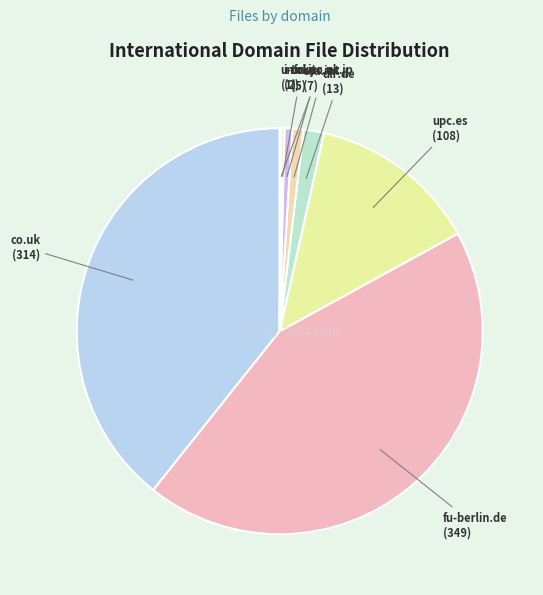

Which slice is the largest?

fu-berlin.de